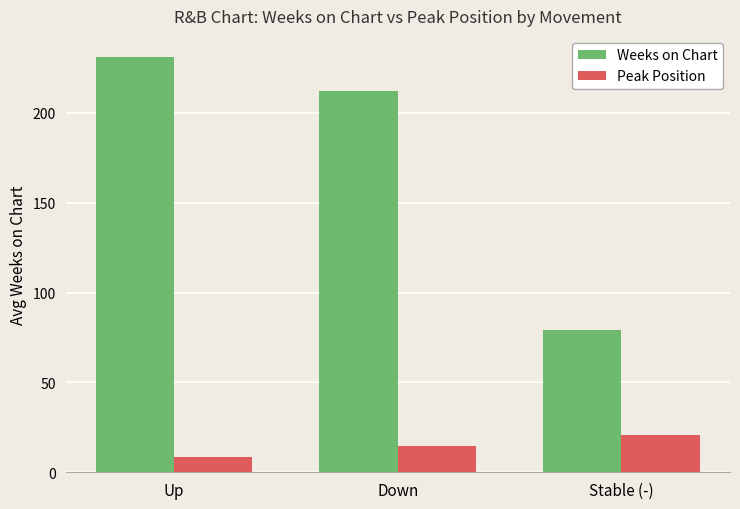

How many bars are there in total?

6